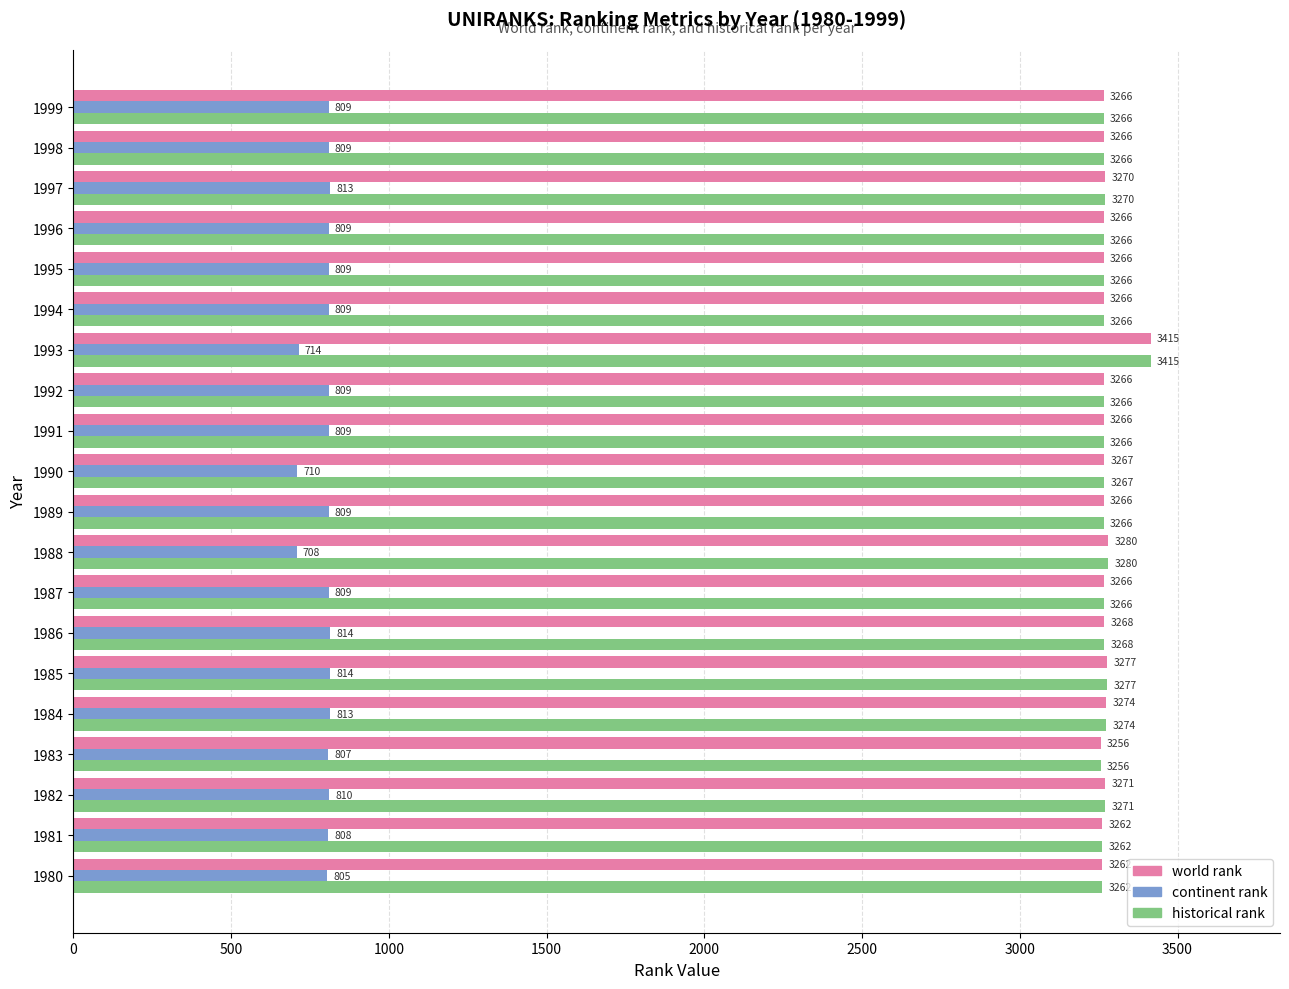

What is the difference between the maximum and minimum values in the world rank series?

159